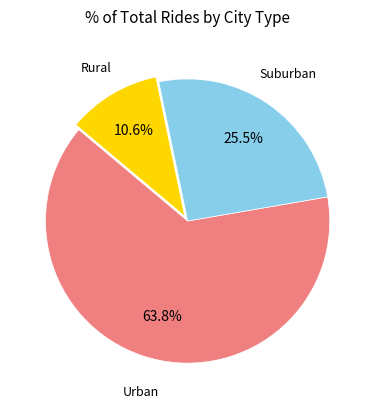

Count the number of slices in the pie.

3